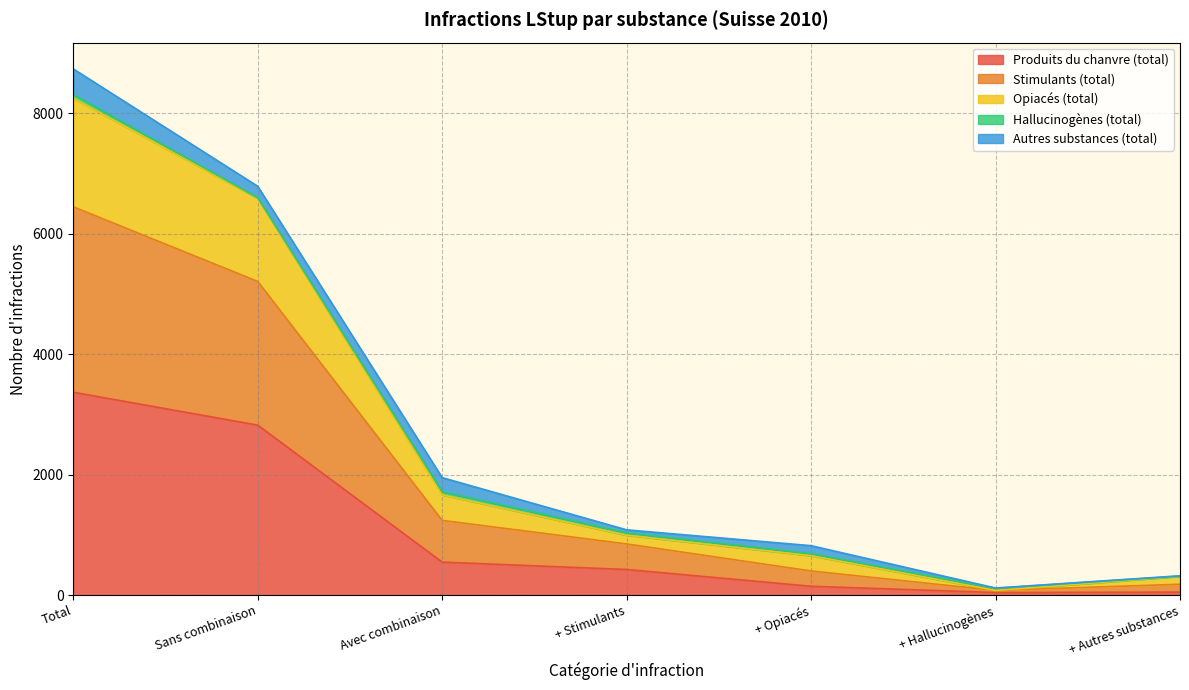

What is the sum of all Produits du chanvre (total) values?

7392